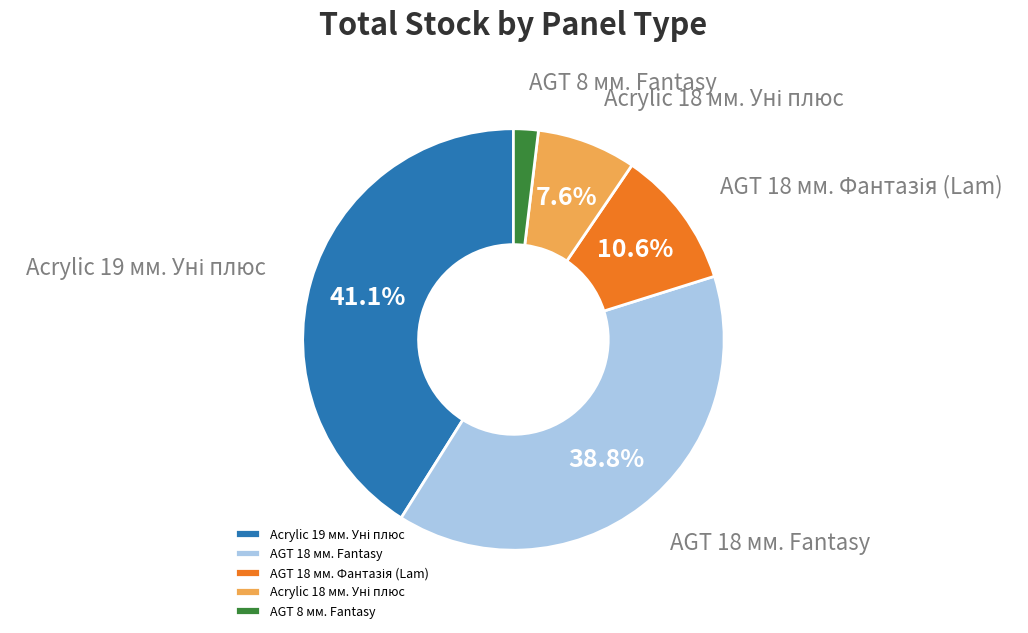

Is there a majority slice in this chart?

No